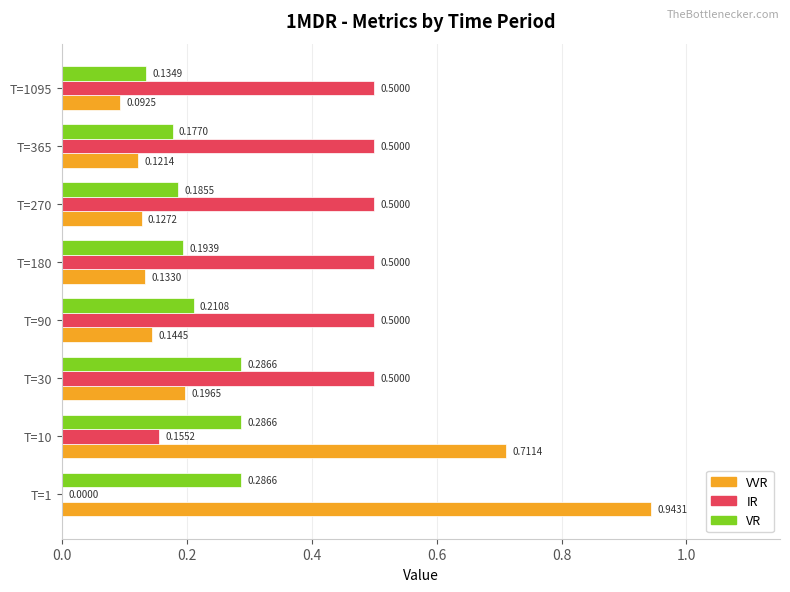

What is the sum of the IR values at T=365 and T=270?

1.0